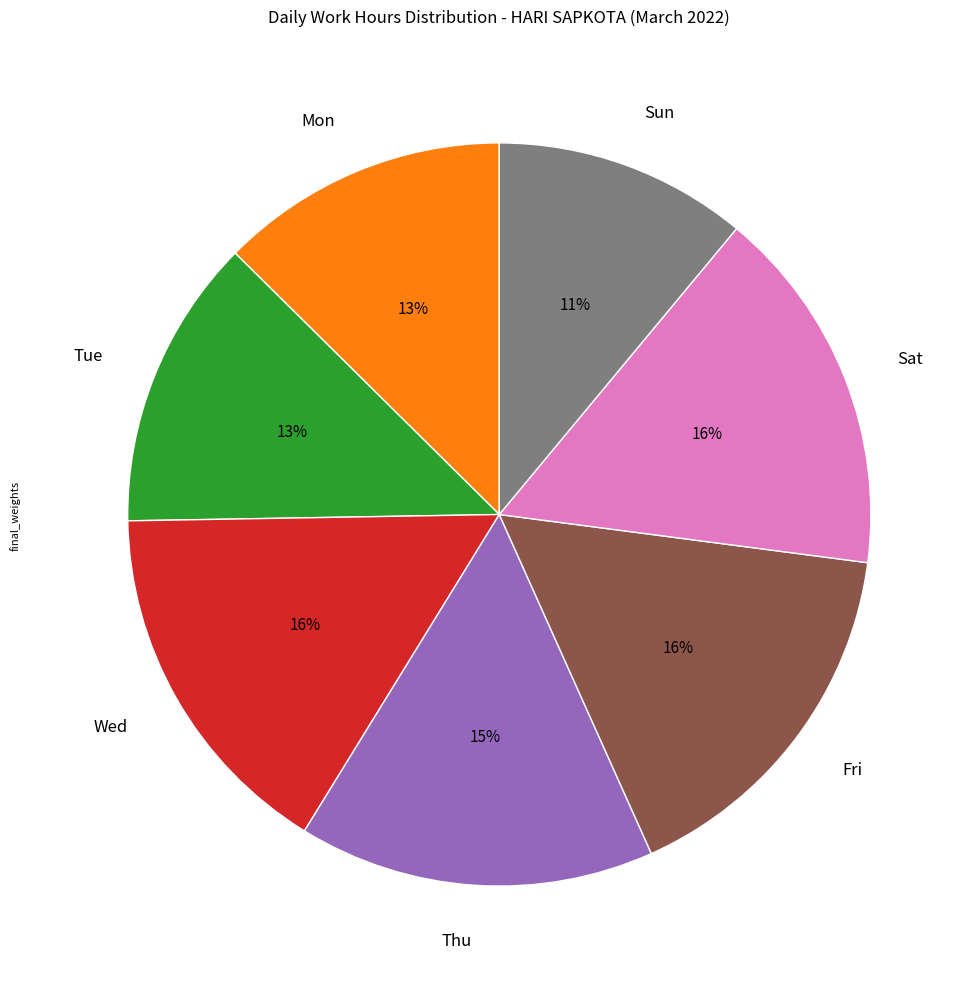

Does Wed account for over 50% of the chart?

No